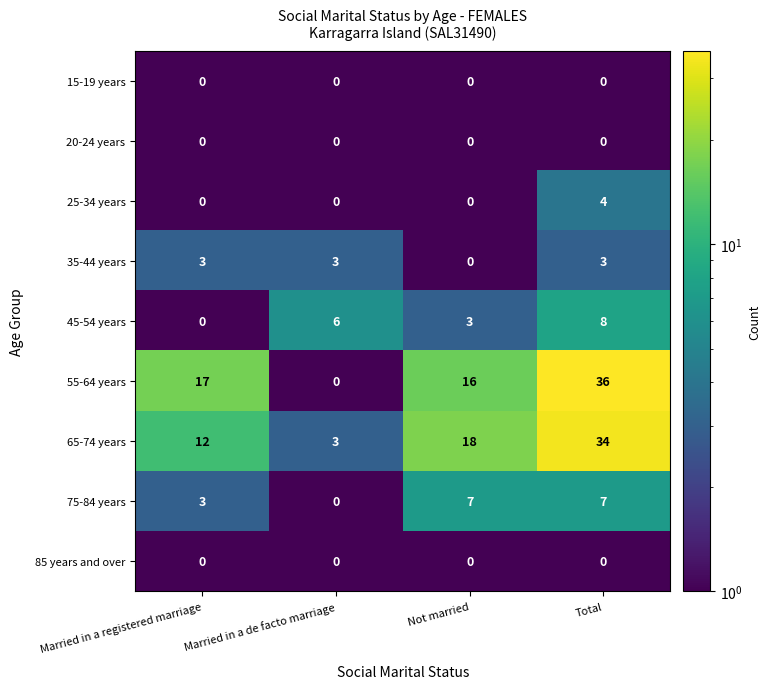

What is the difference between the maximum and second lowest values in the 55-64 years series?

20